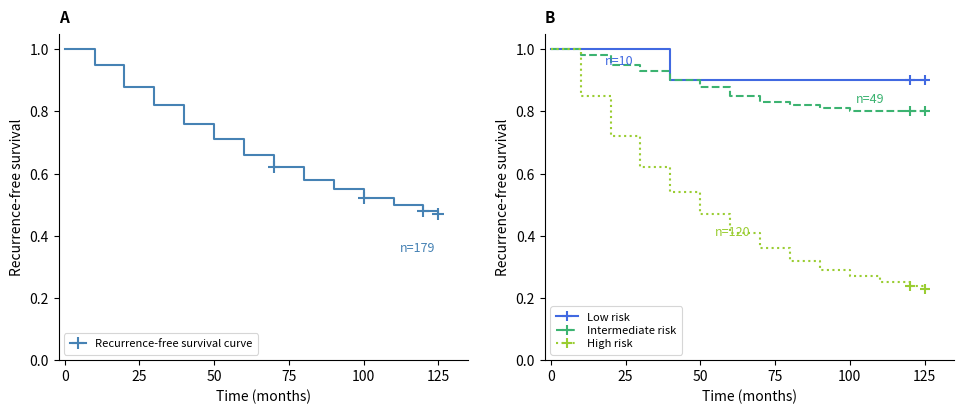

What is the sum of all Intermediate risk values?

12.2